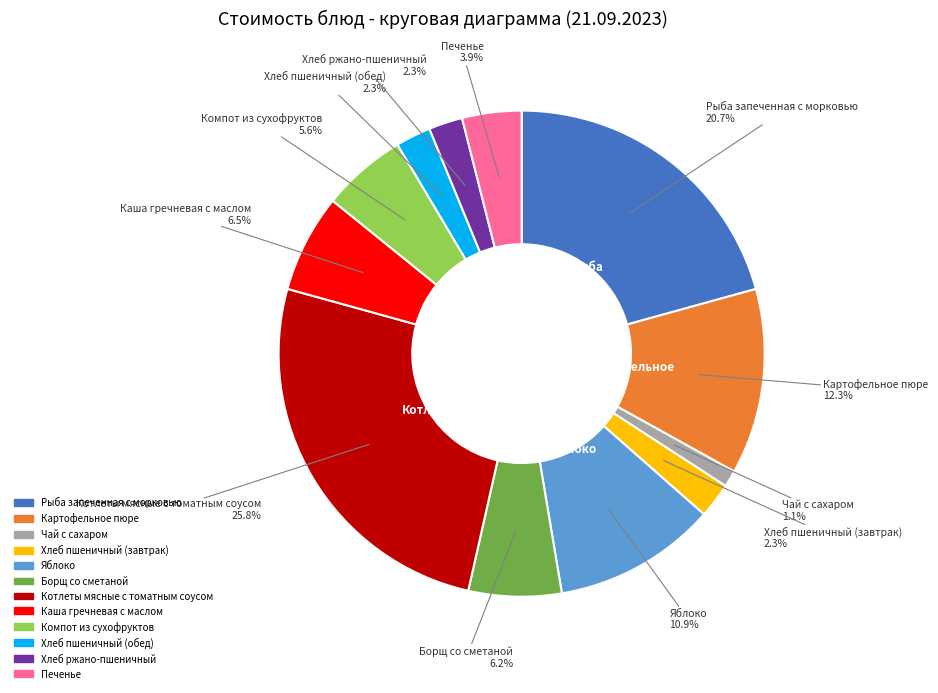

True or false: Яблоко accounts for 1% of the total.

False